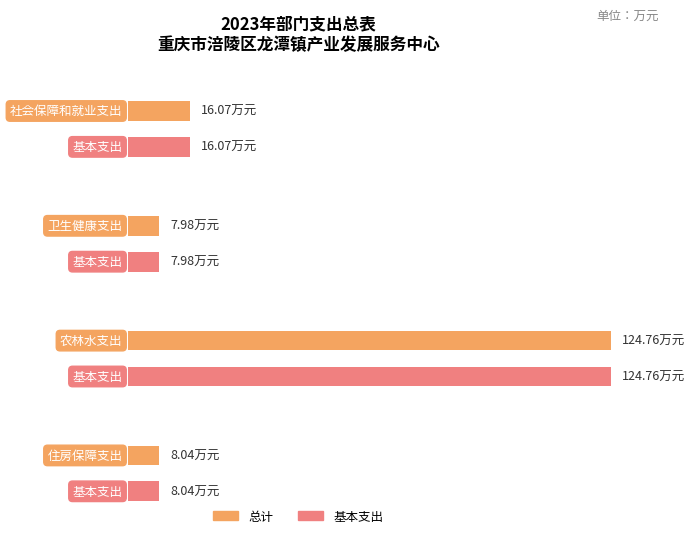

Which category has the lowest value across all series?

卫生健康支出